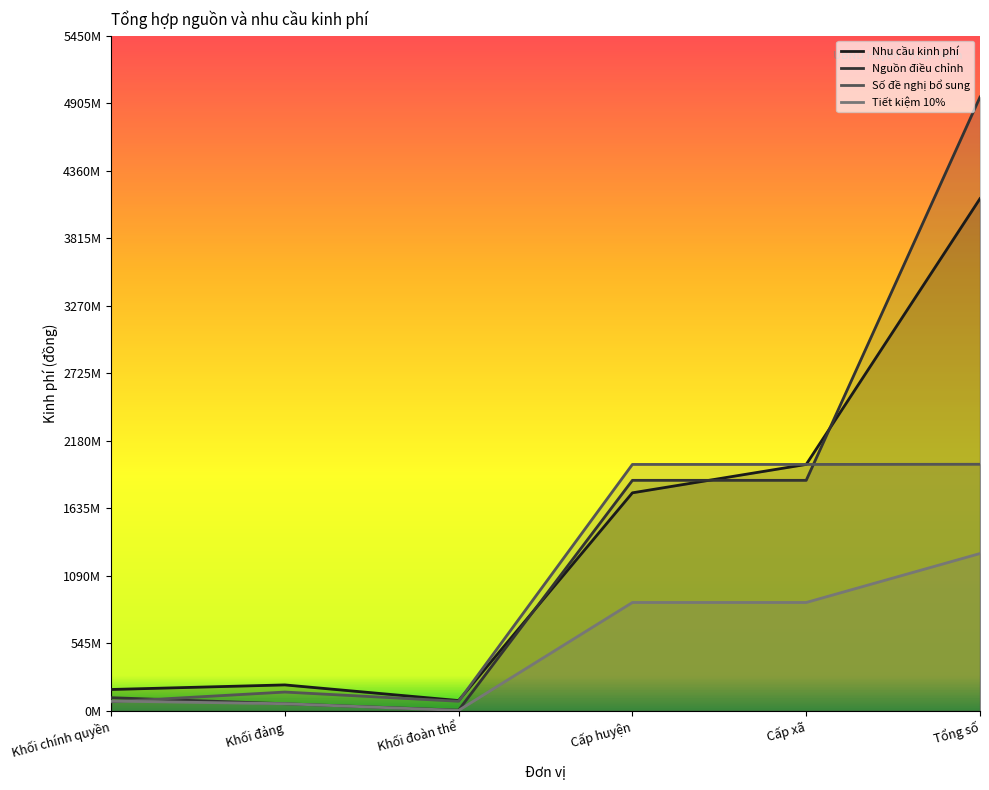

What is the value of the Tiết kiệm 10% point at the 2nd from the left?

57600000